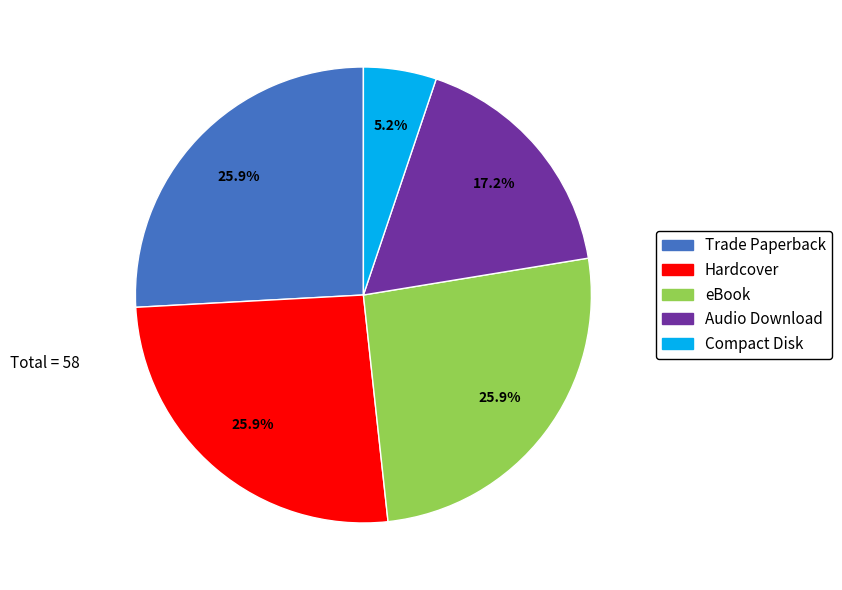

Combined, do Compact Disk and Hardcover account for over 50%?

No